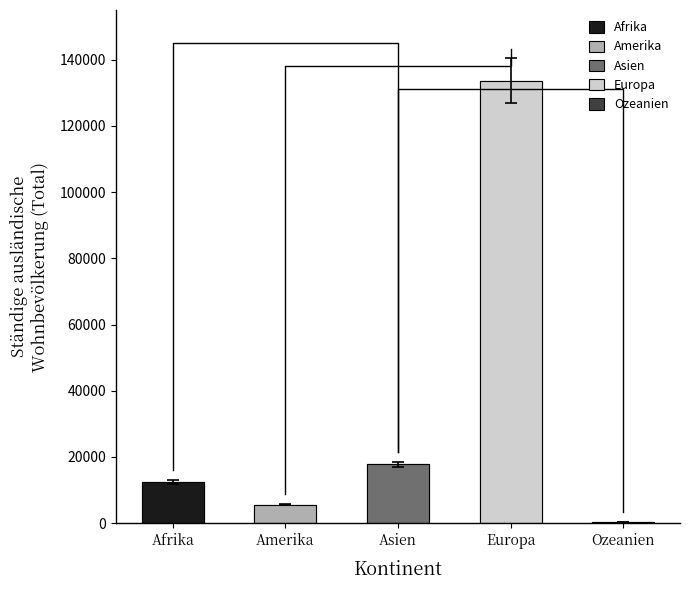

True or false: Ozeanien has a value of 60 at Ozeanien.

True